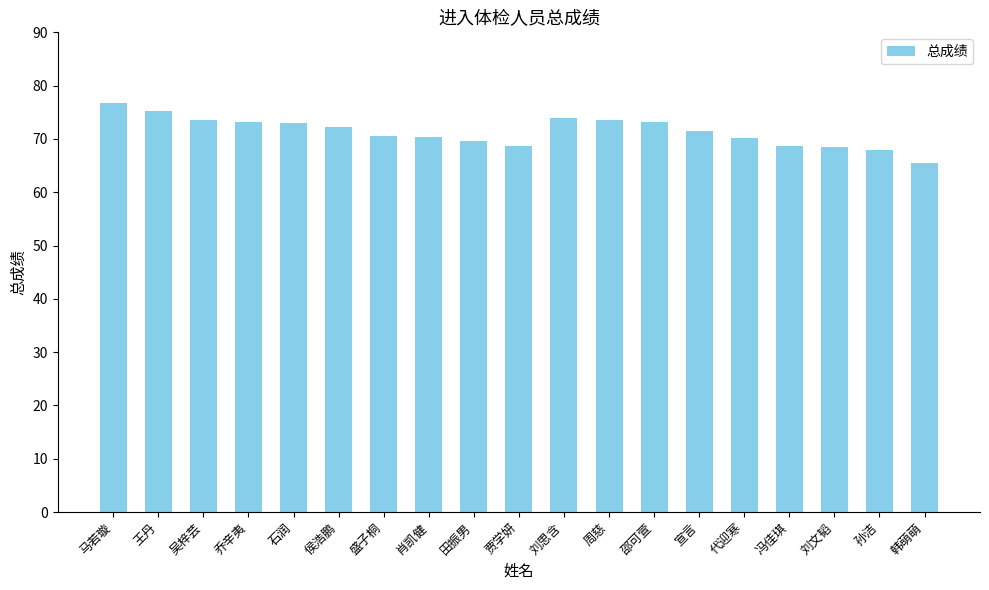

What is the value of the 7th bar from the left?

70.5